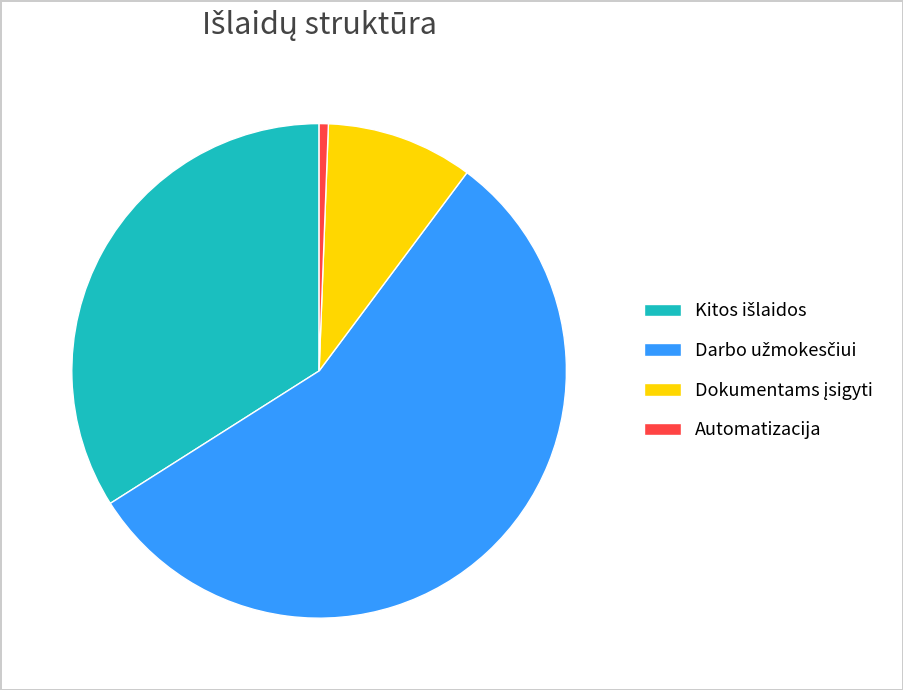

How many segments does this pie chart have?

4